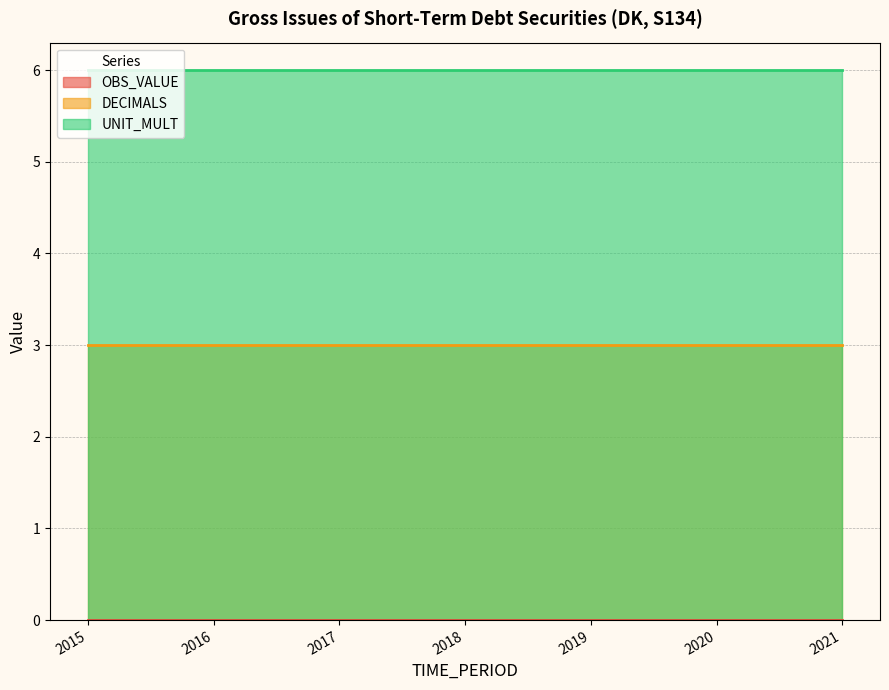

Rank the series by their maximum value, from highest to lowest.

UNIT_MULT, DECIMALS, OBS_VALUE